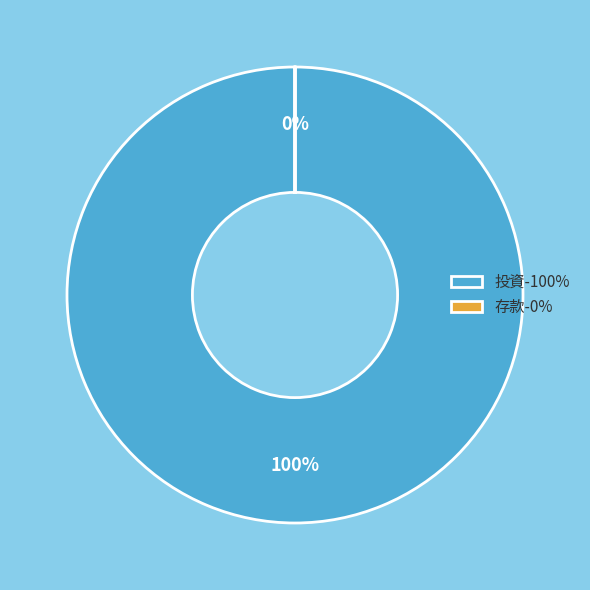

Is the sum of 投資 and 存款 greater than half?

Yes